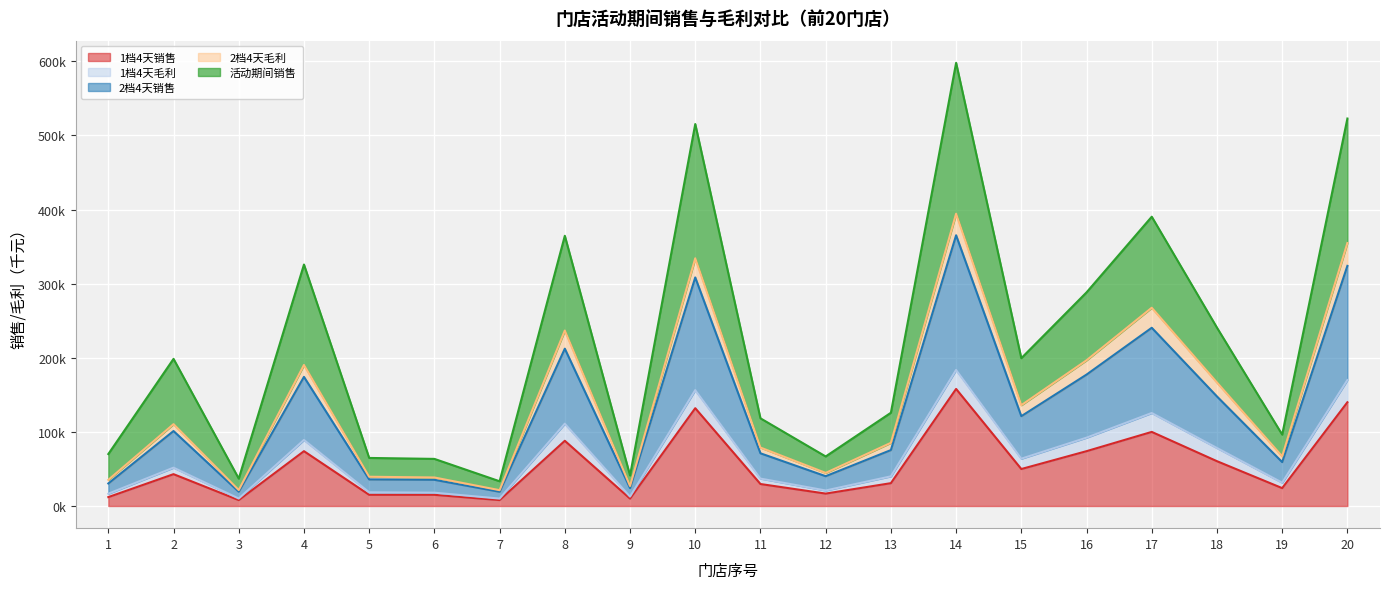

The value of 1档4天销售 at 1 is 19.9. True or false?

False